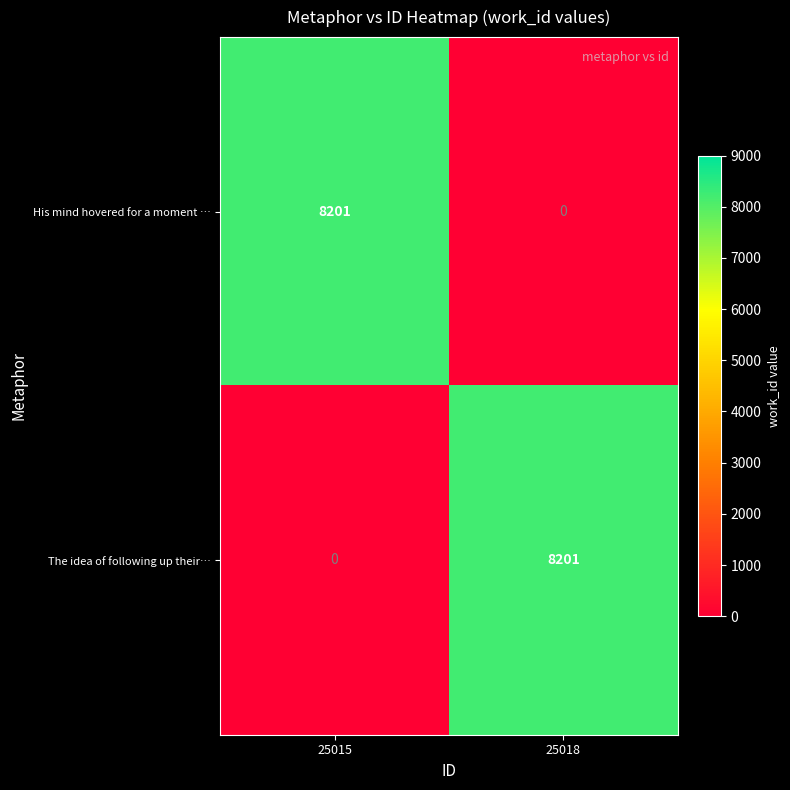

True or false: The idea of following up their… has a value of 0 at 25015.

True